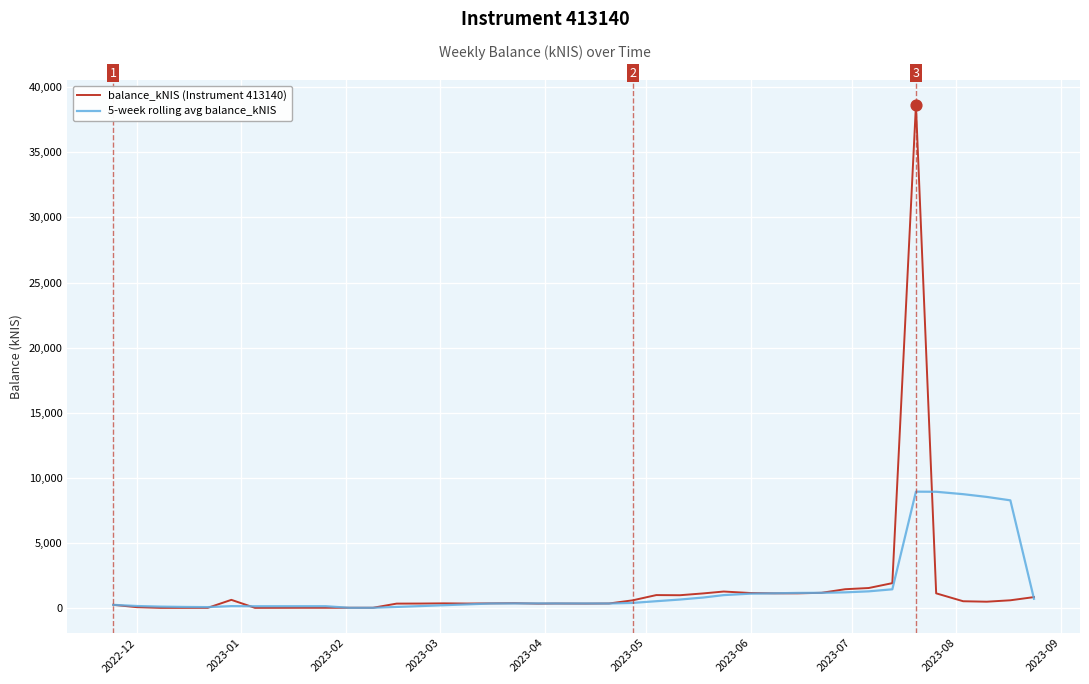

What is the maximum value for balance_kNIS (Instrument 413140)?

38630.4